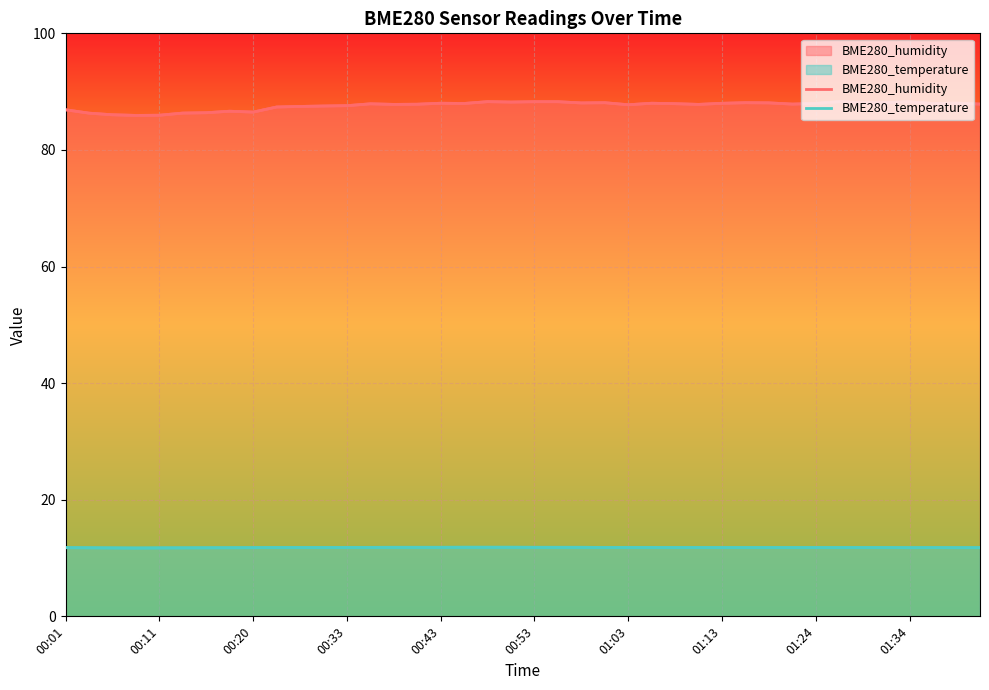

The value of BME280_humidity at 38 is 88.0. True or false?

True